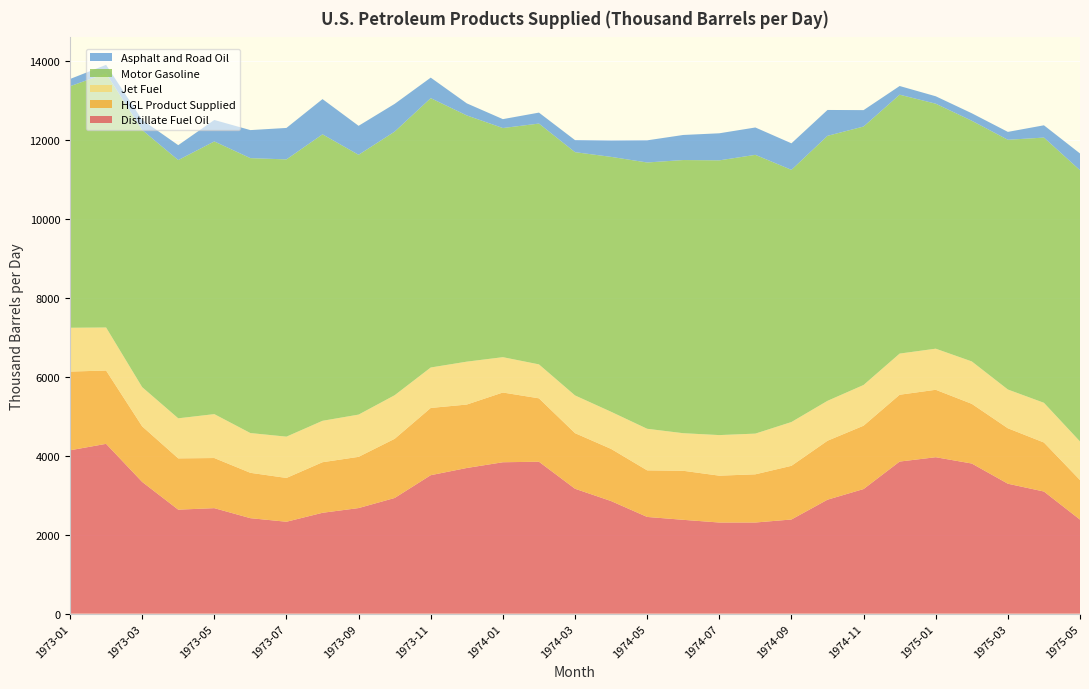

Reading left to right, what are all the values shown in this chart?

Distillate Fuel Oil: 4138.3	4301.7	3337.1	2634.6	2672.6	2418.7	2328.2	2555.1	2674.7	2930.1	3507.7	3690.1	3835.4	3848.8	3164.1	2852.2	2450.0	2377.0	2308.6	2308.9	2385.4	2887.0	3156.6	3853.0	3962.8	3803.2	3291.7	3093.7	2382.3
HGL Product Supplied: 1994.1	1856.9	1407.2	1299.1	1269.6	1149.1	1109.5	1281.2	1297.4	1498.8	1703.1	1606.8	1766.5	1605.8	1408.3	1321.2	1180.2	1242.4	1186.7	1220.9	1359.7	1493.2	1604.4	1692.5	1708.2	1511.8	1404.4	1241.7	1002.1
Jet Fuel: 1110.0	1090.2	993.7	1014.8	1112.4	1007.4	1046.0	1049.2	1070.4	1104.4	1025.0	1086.8	895.2	860.0	955.7	940.5	1053.1	951.7	1028.1	1031.0	1109.3	1011.2	1031.8	1042.5	1041.2	1074.6	982.1	1006.1	977.5
Motor Gasoline: 6117.6	6436.5	6512.9	6541.4	6907.3	6963.7	7023.1	7256.6	6580.6	6676.9	6823.0	6236.8	5804.4	6099.9	6161.9	6456.9	6745.4	6919.2	6959.1	7061.4	6387.6	6712.2	6546.5	6557.9	6205.9	6096.1	6325.7	6718.1	6871.3
Asphalt and Road Oil: 183.6	216.6	255.6	377.7	543.6	710.2	797.0	892.4	734.5	702.9	519.6	305.6	225.4	277.6	305.0	413.9	561.0	635.3	685.7	693.1	672.2	655.8	415.7	220.1	188.1	189.9	199.9	311.0	424.0